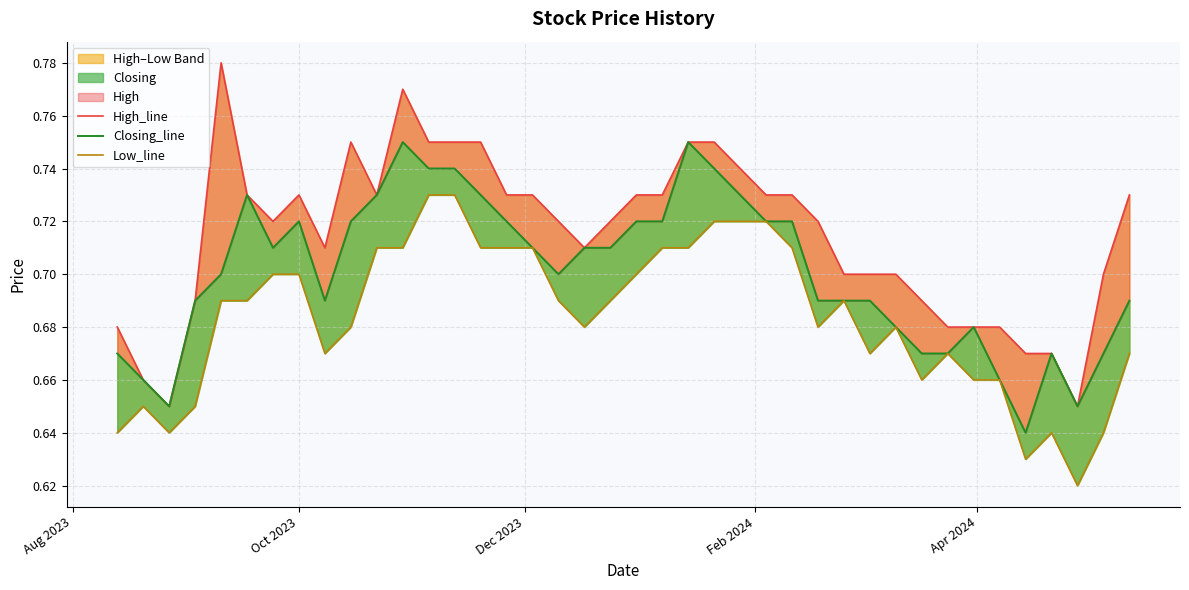

What is the sum of all High_line values?

28.6